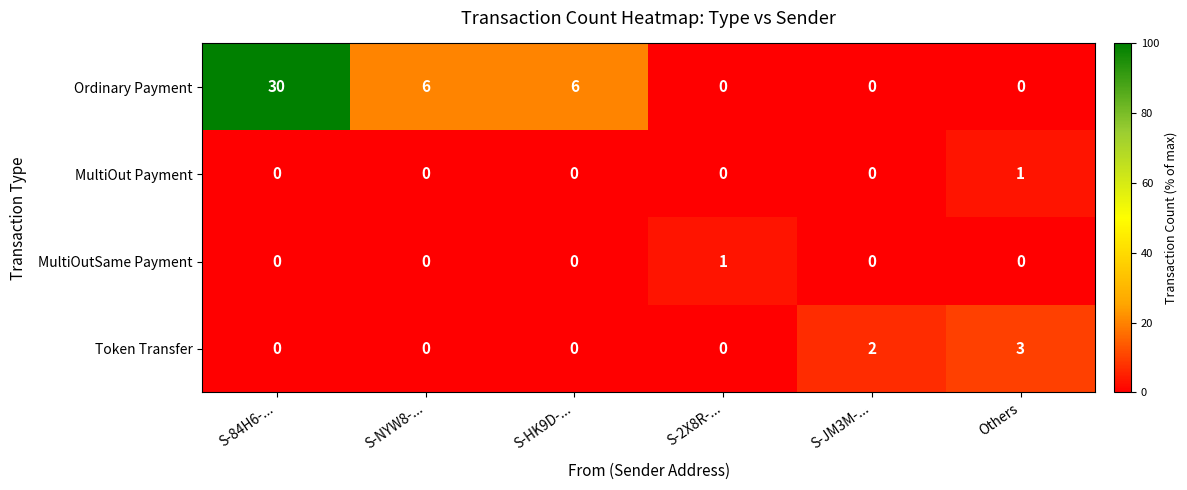

Is it true that Token Transfer equals 1 at S-84H6-...?

False